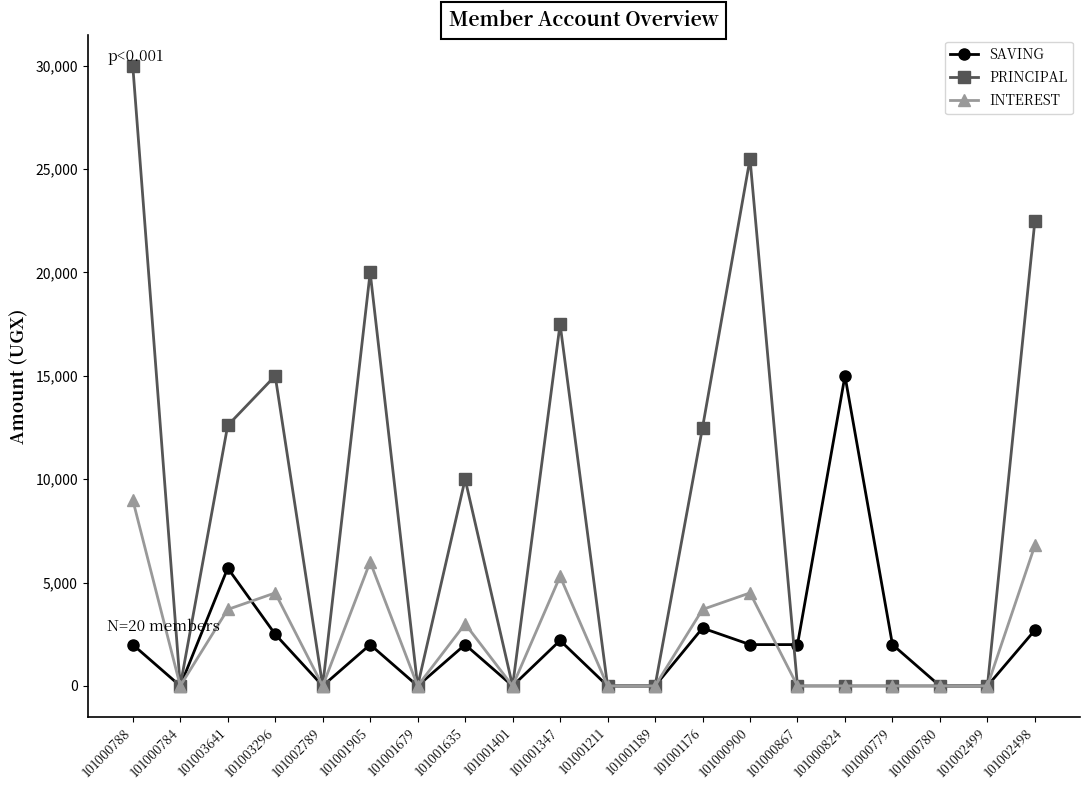

Which series changed the most between 101000788 and 101001679?

PRINCIPAL